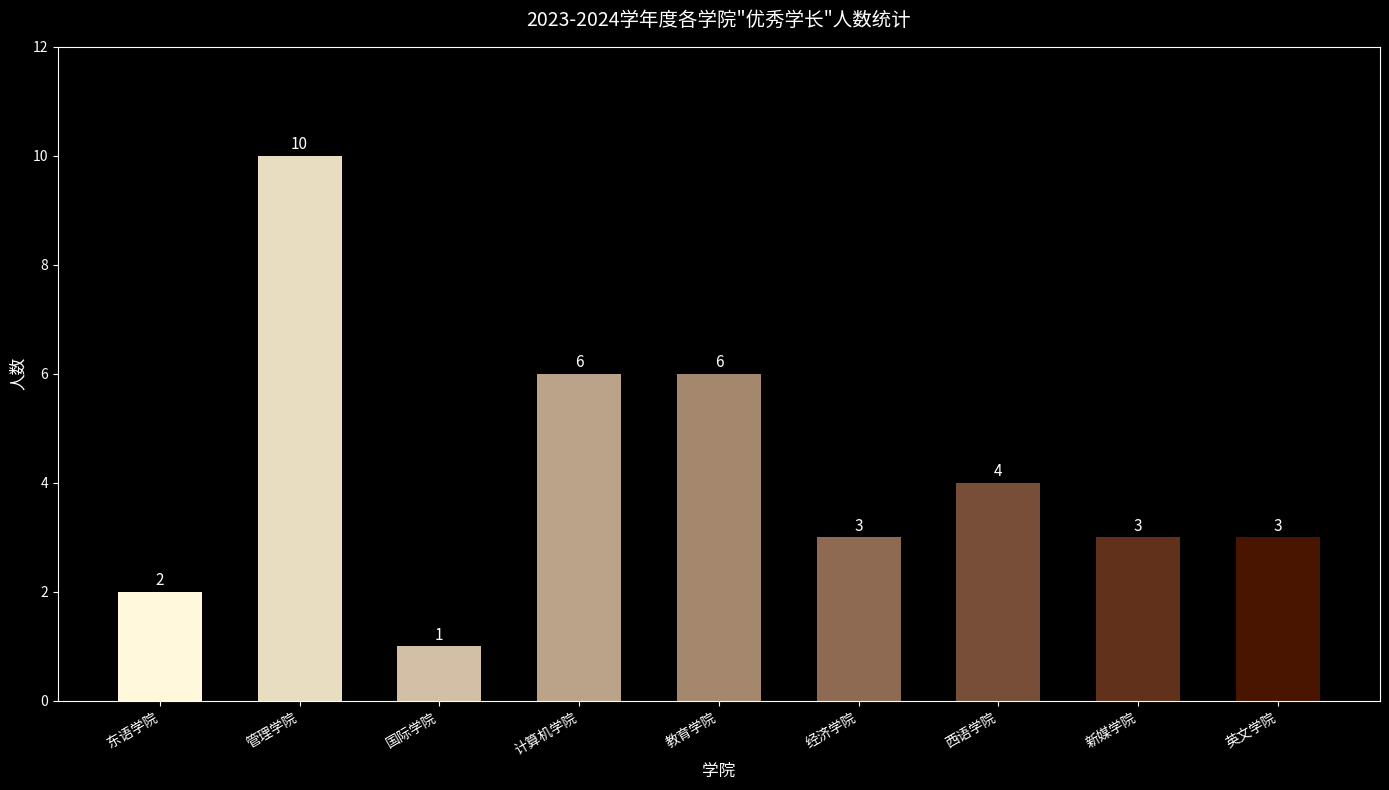

Reading left to right, extract all data points from this chart.

东语学院=2	管理学院=10	国际学院=1	计算机学院=6	教育学院=6	经济学院=3	西语学院=4	新媒学院=3	英文学院=3